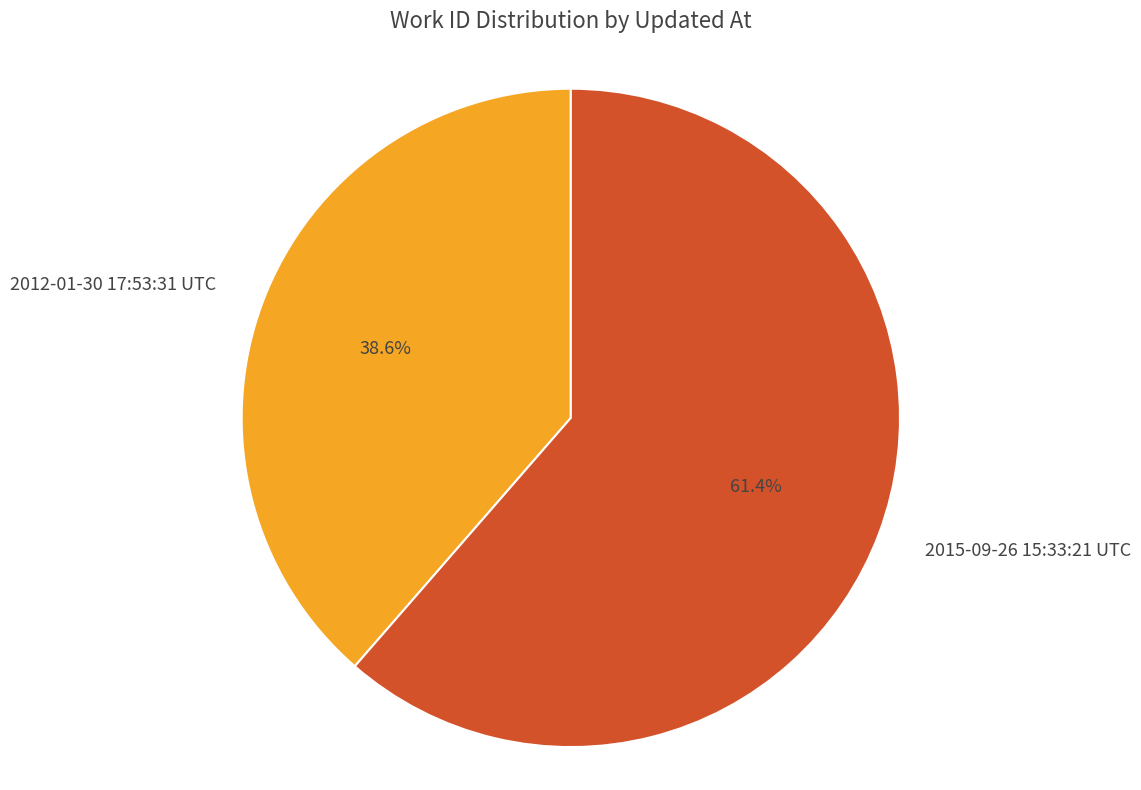

How many slices are in this pie chart?

2